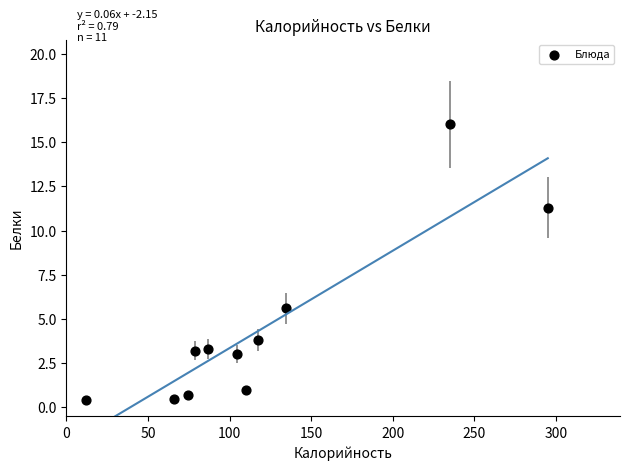

What Y value in the scatter plot is closest to 8?

5.6